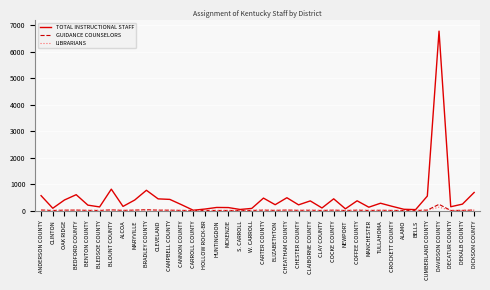

At which category is the sum across all series the highest?

DAVIDSON COUNTY